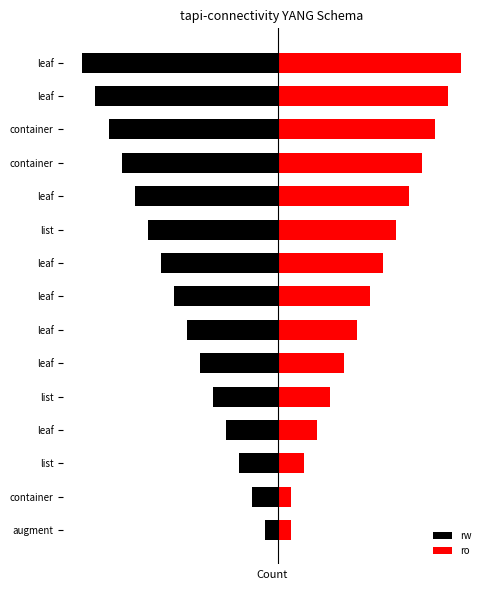

What is the sum of the ro values at container and leaf?

9